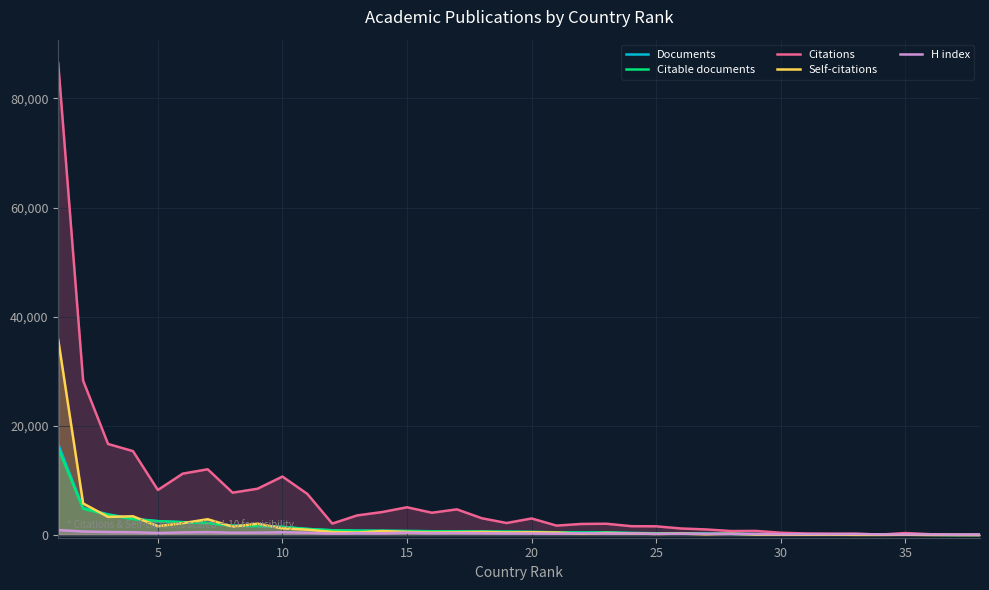

True or false: Citations and Citable documents intersect in this chart.

False